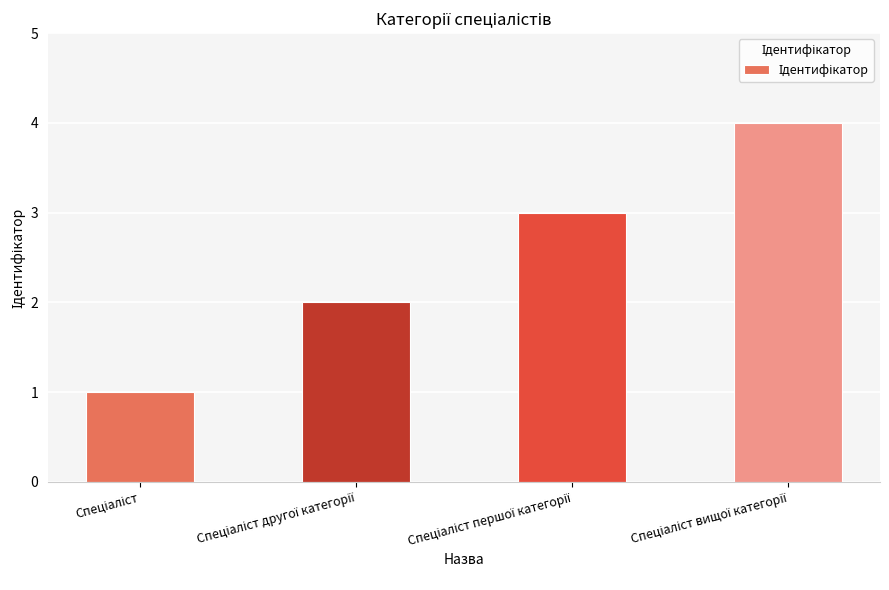

Does the chart contain stacked bars?

No